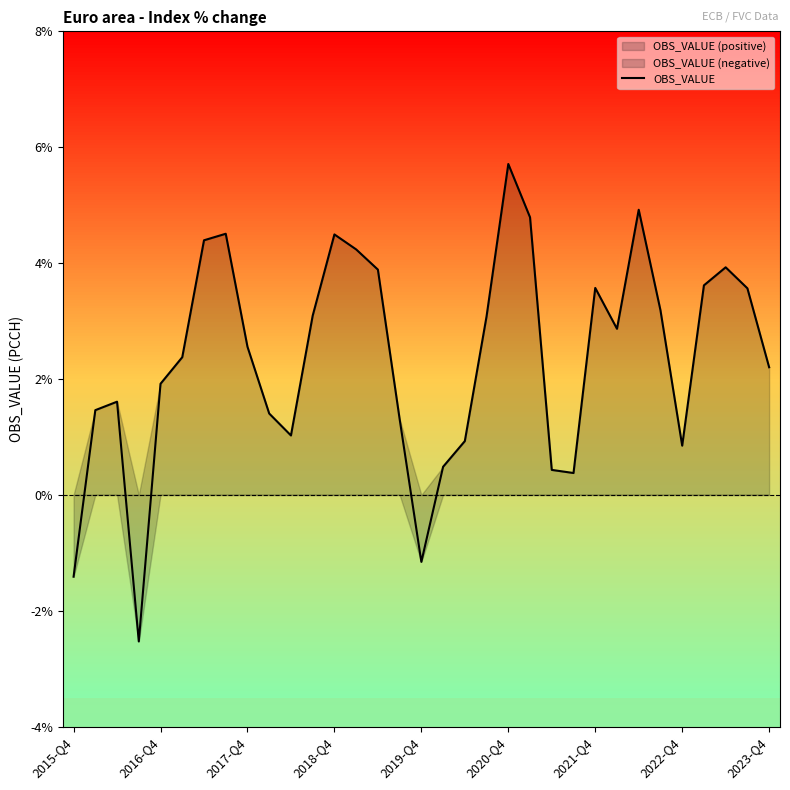

Is it true that the value at 9 is 0.7?

False